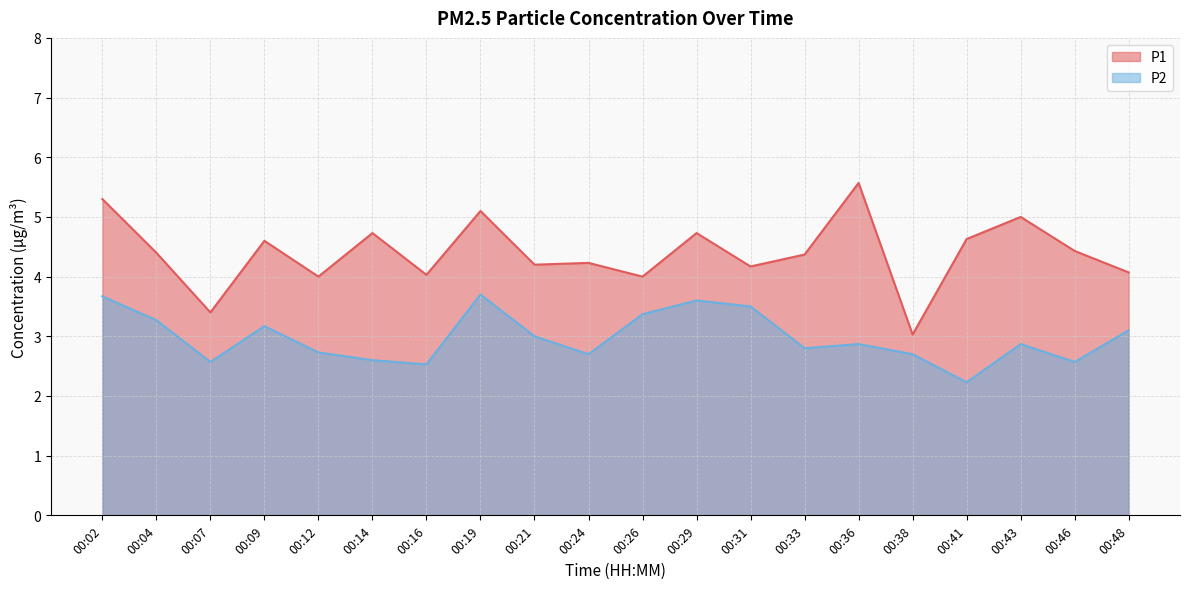

What is the difference between the highest and lowest values at 00:29?

1.1